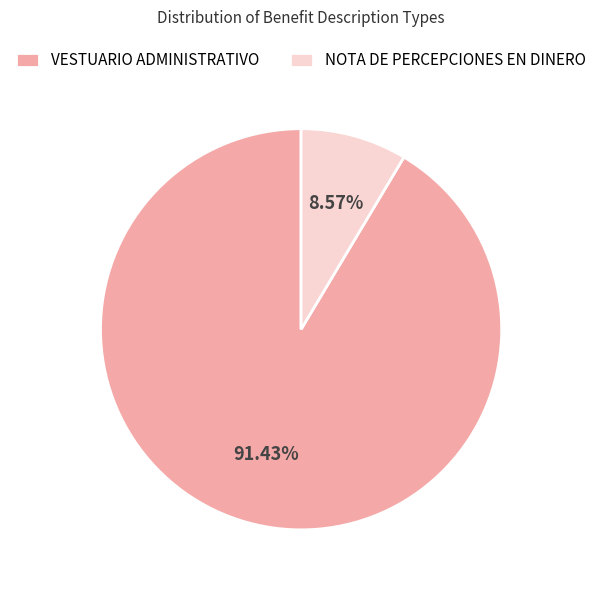

Count the number of slices in the pie.

2